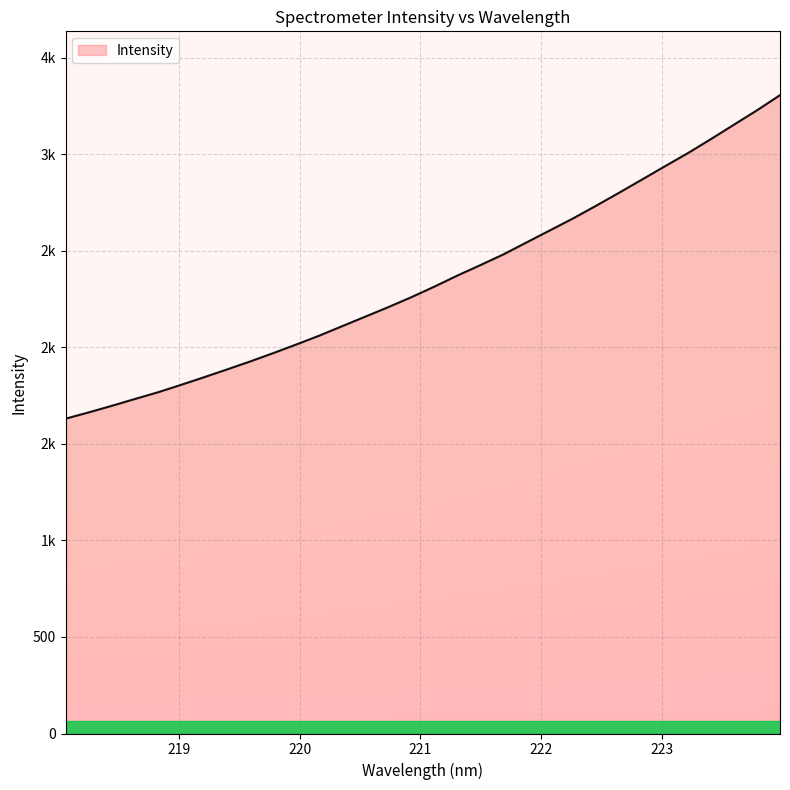

The chart shows a value of 2061.1 at 220.1623. True or false?

True